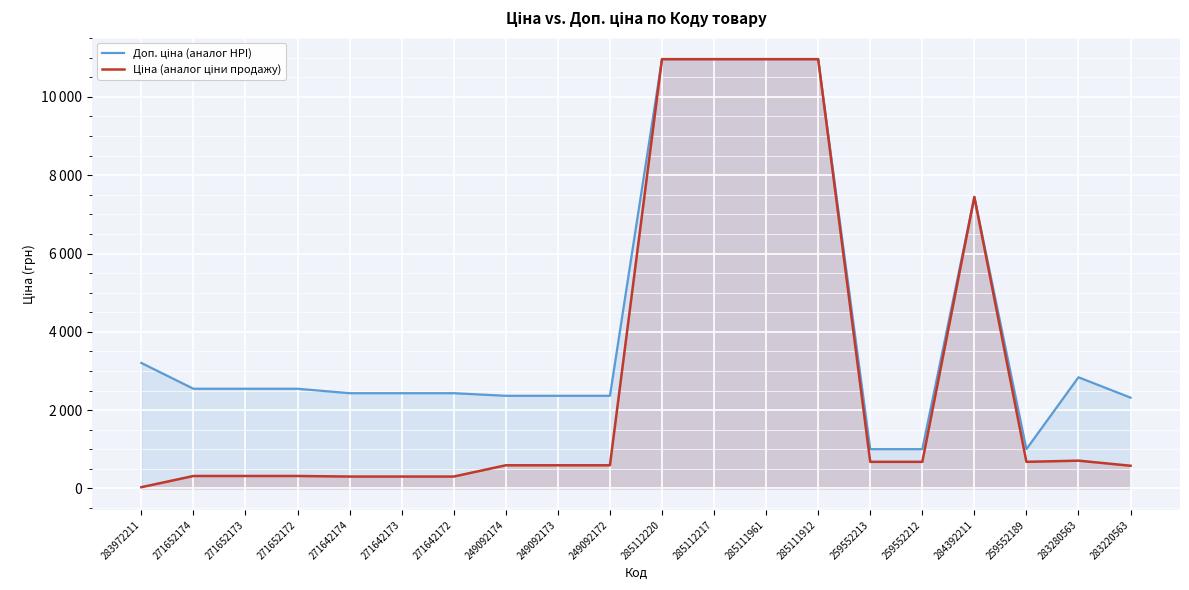

Where does the Доп. ціна (аналог HPI) series first go above 2546?

283972211